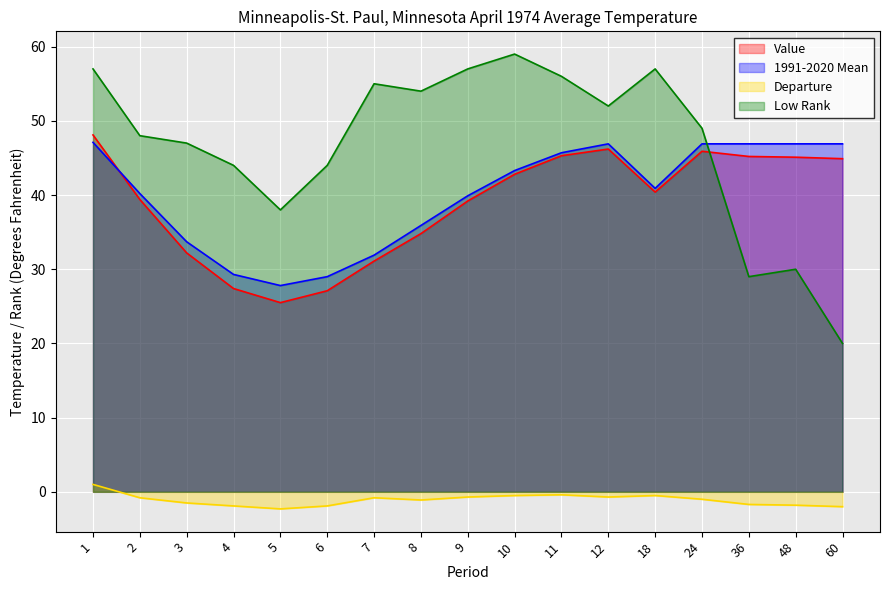

At which category does the chart reach its peak across all series?

10